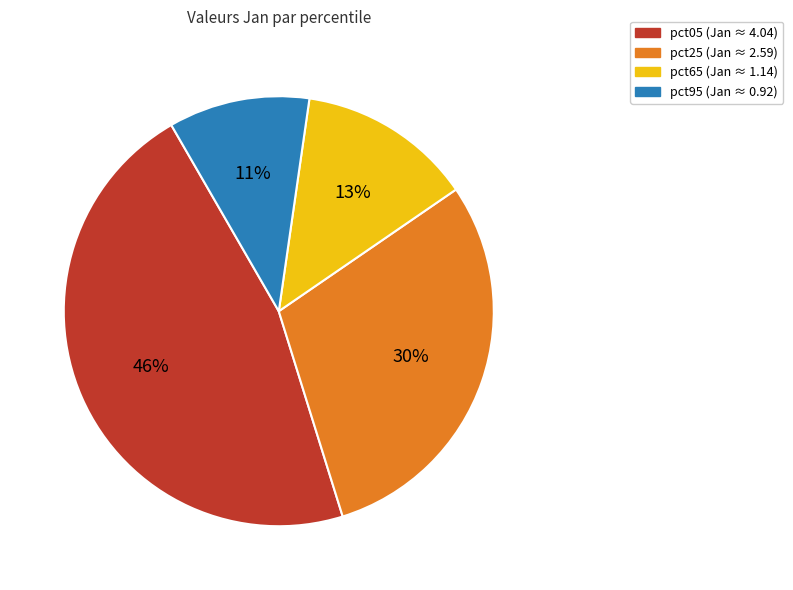

Is there any slice that represents more than half of the pie?

No